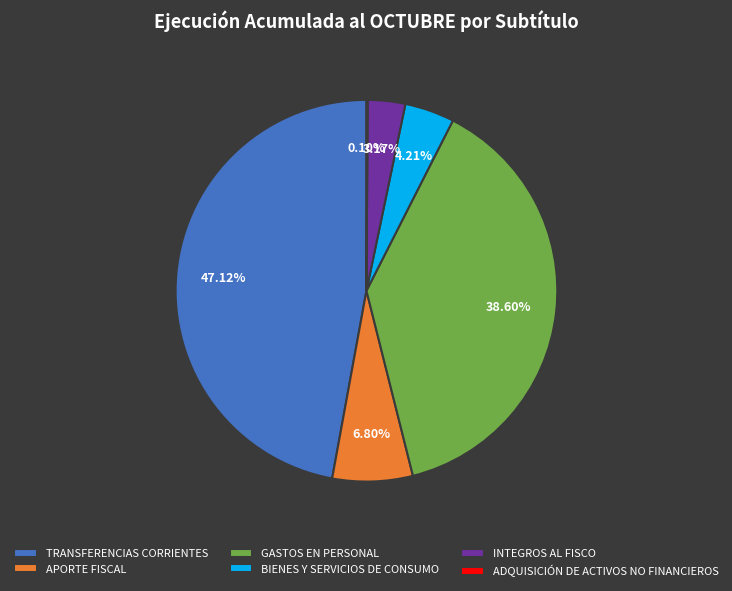

Do INTEGROS AL FISCO and BIENES Y SERVICIOS DE CONSUMO together represent more than half of the pie?

No